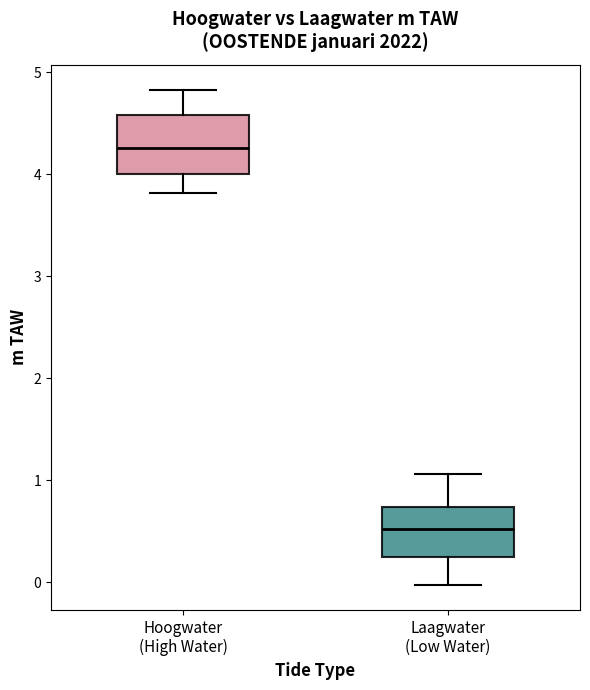

Reading left to right, read every box against the y-axis: the position of its median line, the range the box covers, and the ends of its whiskers. The values are not printed on the chart, so give them approximately, as read against the axis.

Hoogwater (High Water): median 4.3, box 4.0 to 4.6, whiskers 3.8 to 4.8
Laagwater (Low Water): median 0.5, box 0.3 to 0.7, whiskers 0.0 to 1.1